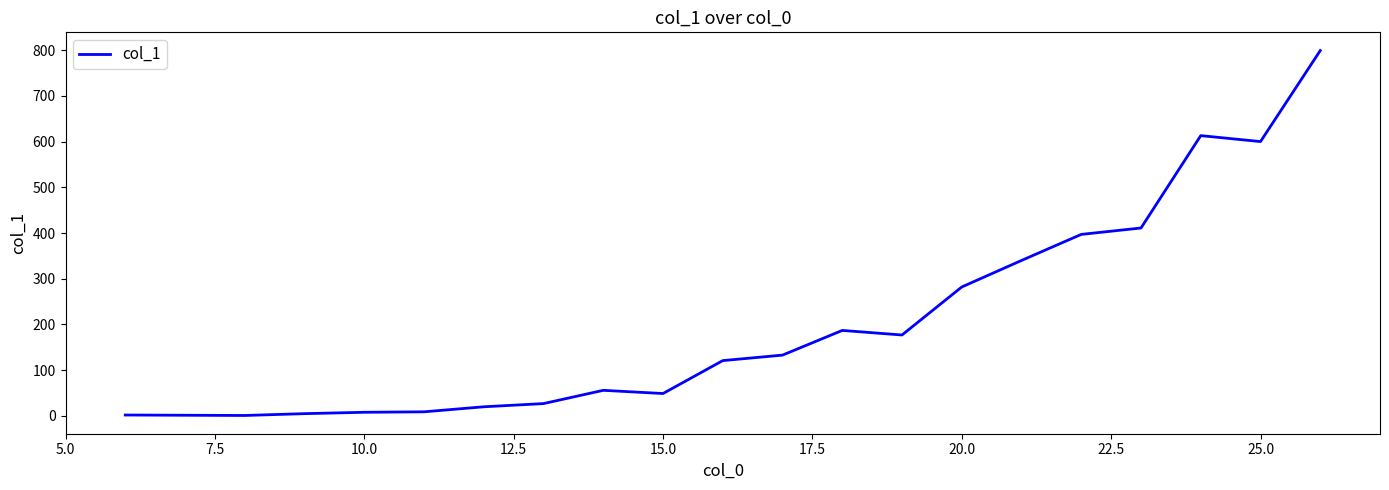

What is the maximum value shown in the chart?

799